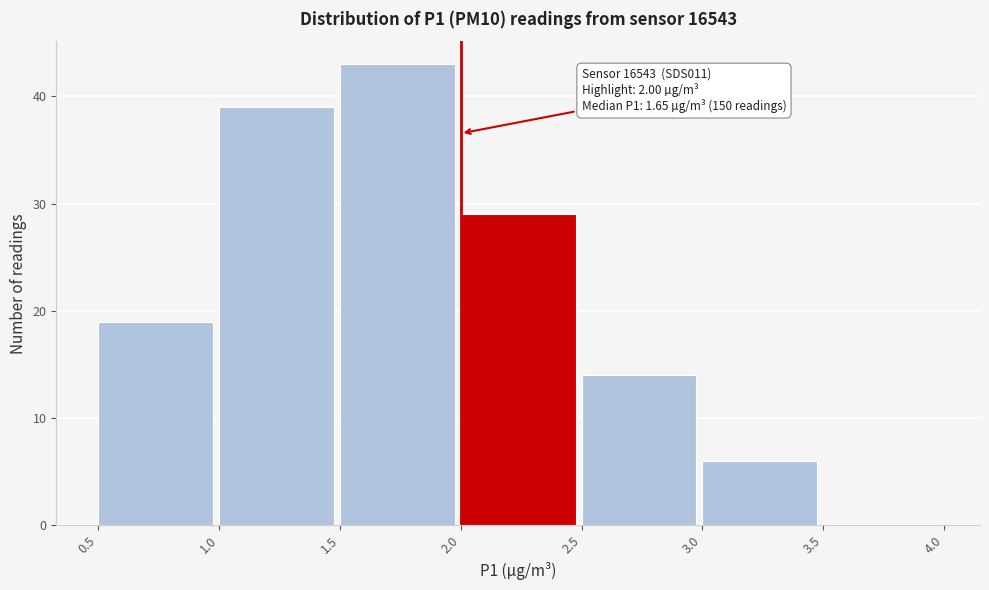

Over which range of the x-axis is the bar tallest?

1.5 to 2.0